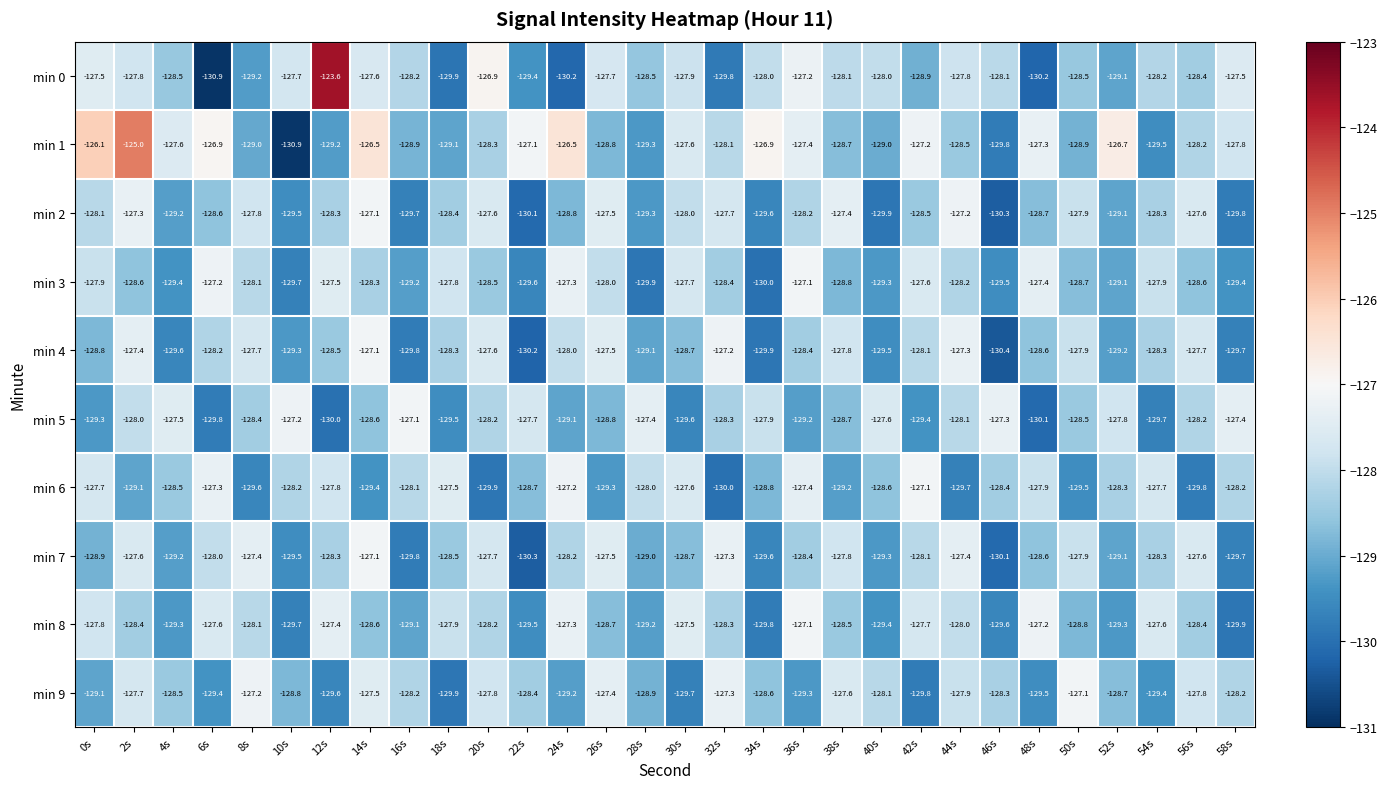

The min 2 series shows -129.8 at 58s. True or false?

True